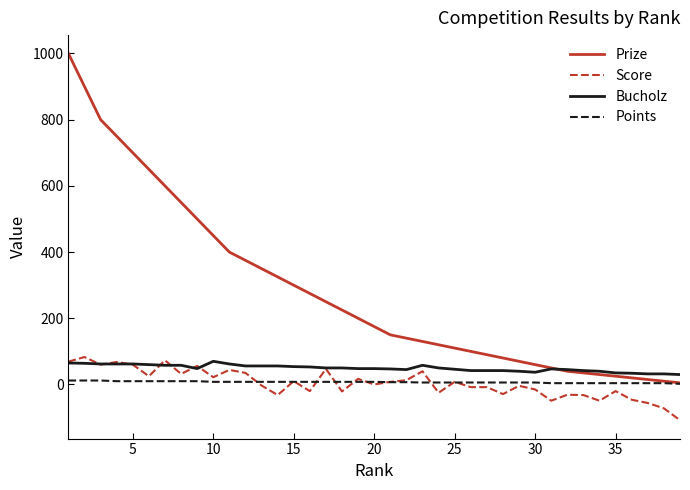

What is the minimum value for Prize?

5